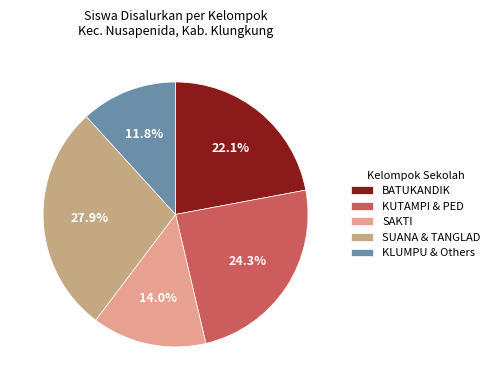

How many slices are in this pie chart?

5